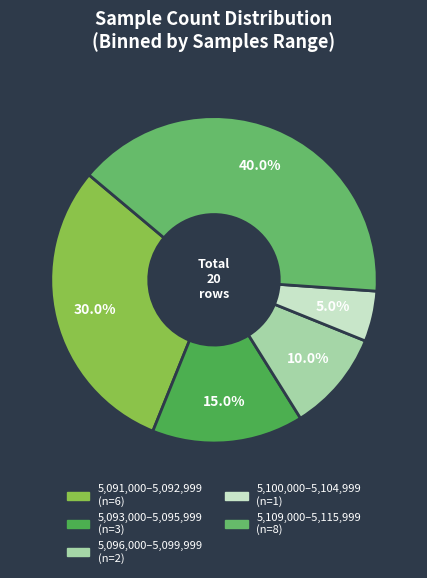

How many slices are in this pie chart?

5